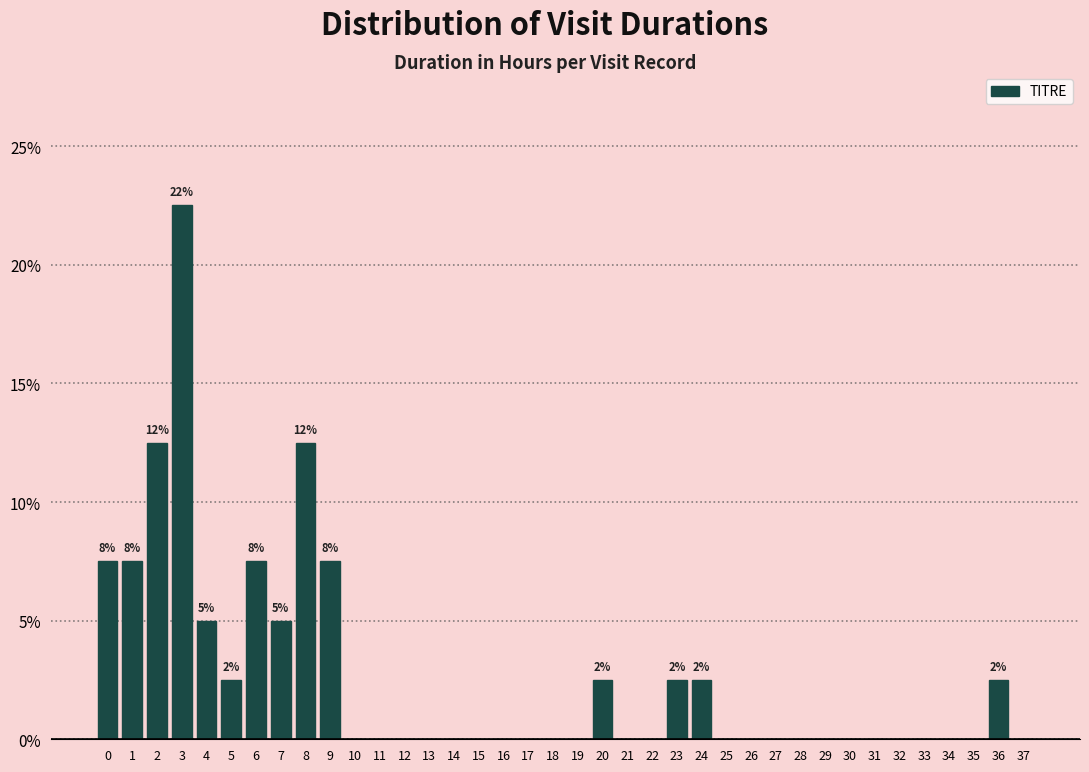

What is the maximum value shown in the chart?

22.5